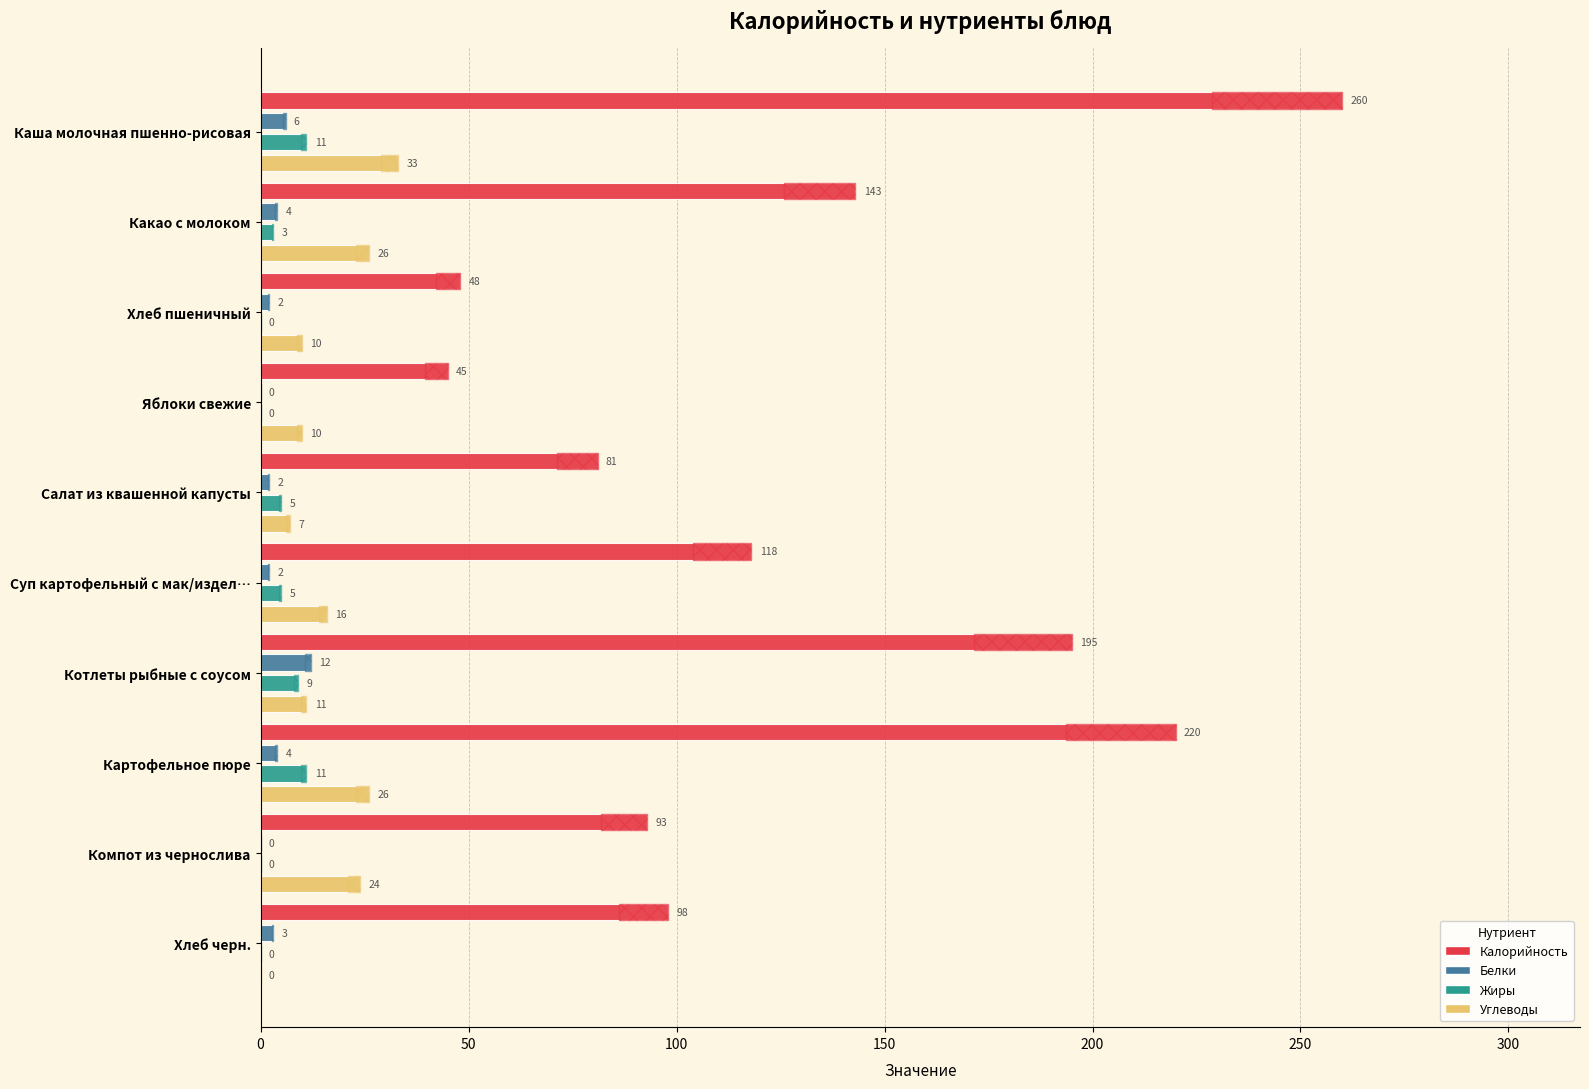

What is the difference between the maximum and minimum values in the Углеводы series?

33